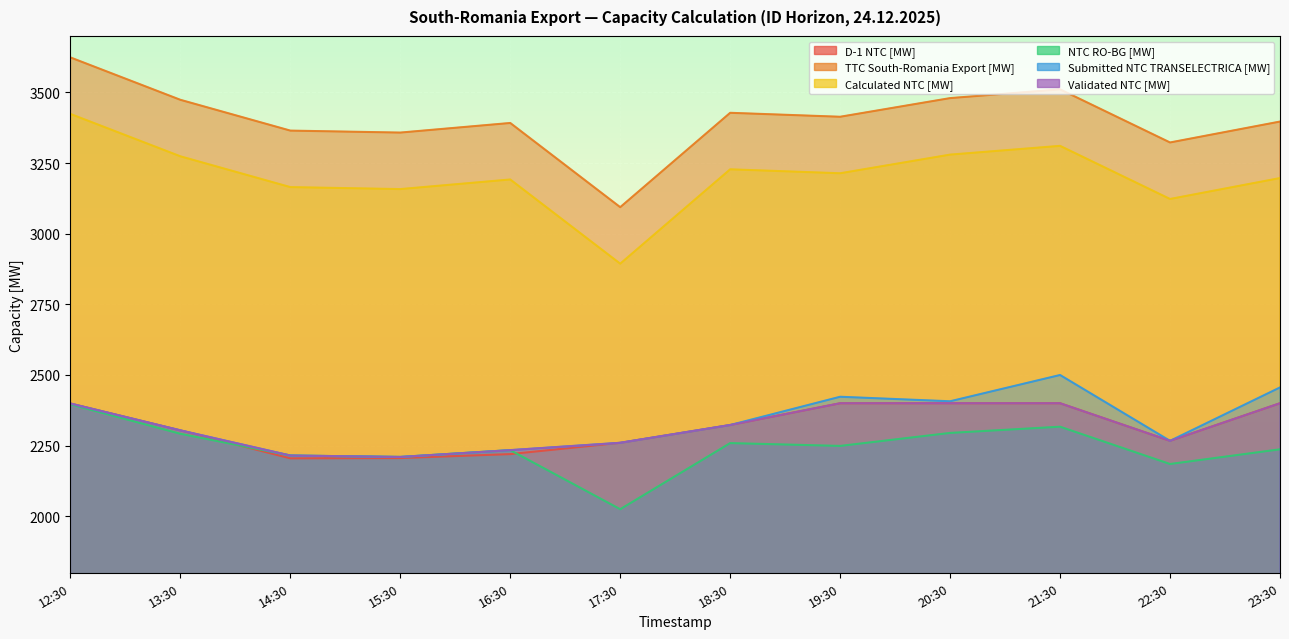

List the series in order of their peak value, lowest first.

NTC RO-BG [MW], D-1 NTC [MW], Validated NTC [MW], Submitted NTC TRANSELECTRICA [MW], Calculated NTC [MW], TTC South-Romania Export [MW]